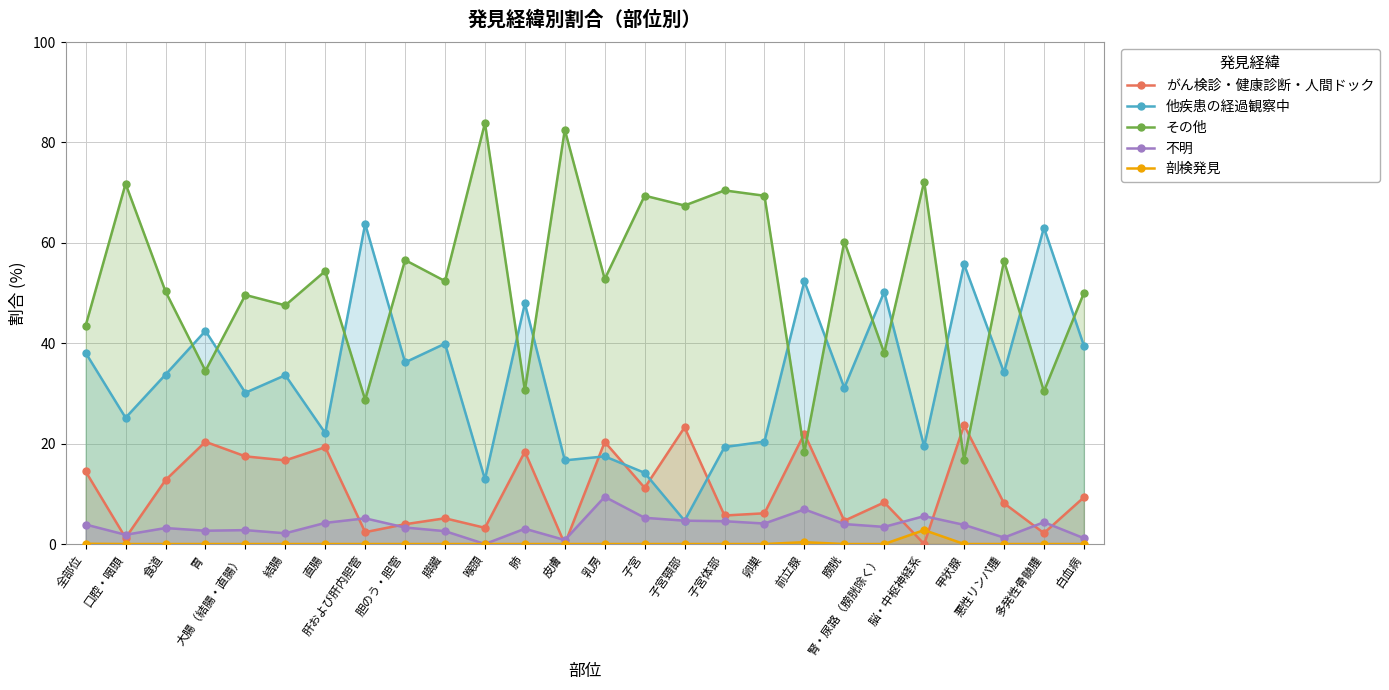

What is the label of the 15th point from the right?

肺